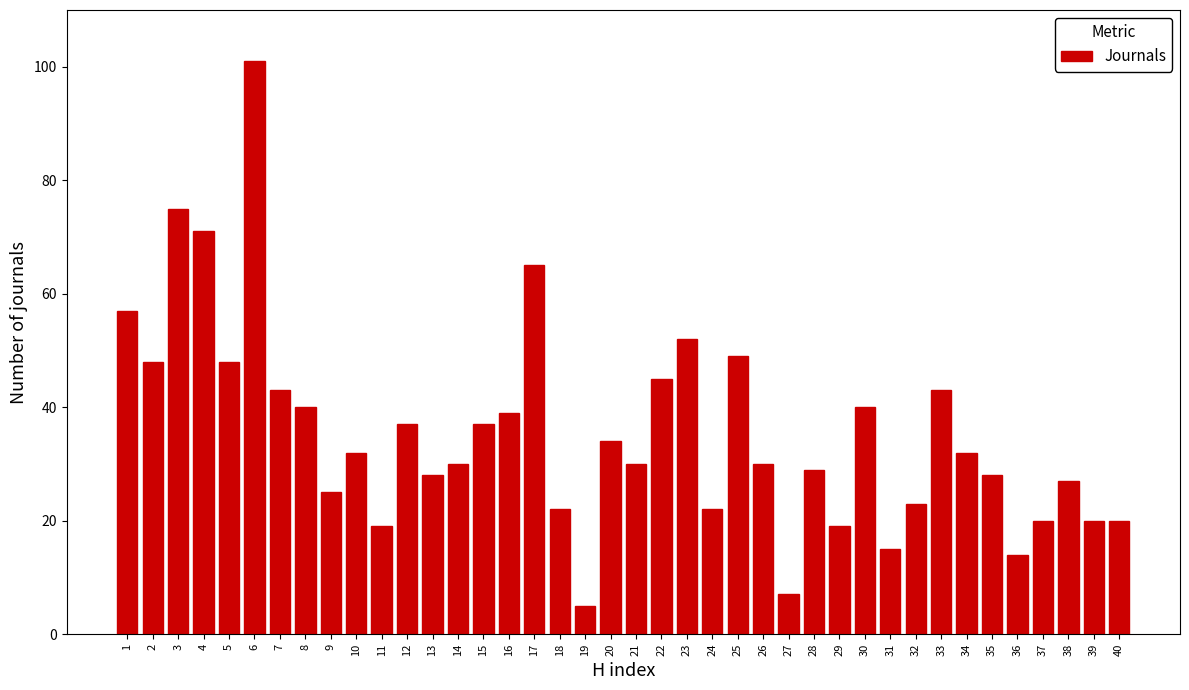

What is the sum of all values?

1421